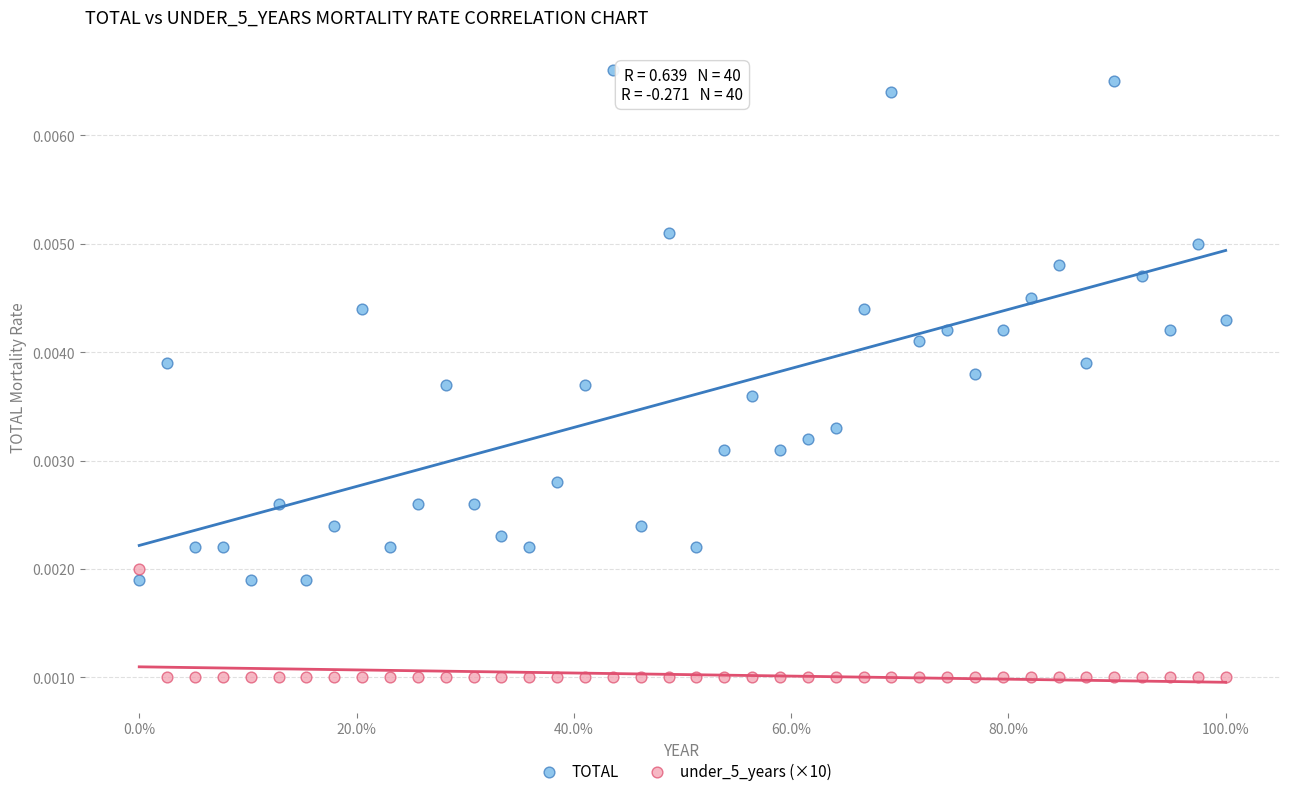

Which series has the largest Y range (max minus min)?

TOTAL